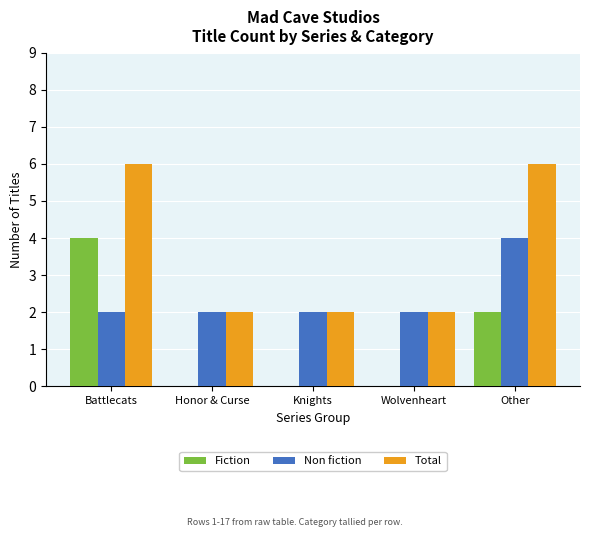

What is the greatest value displayed?

6